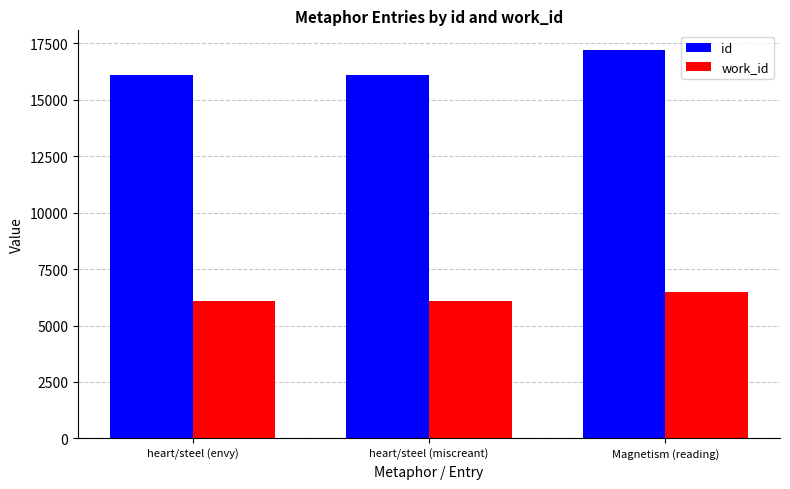

The value of id at heart/steel (miscreant) is 16092. True or false?

True